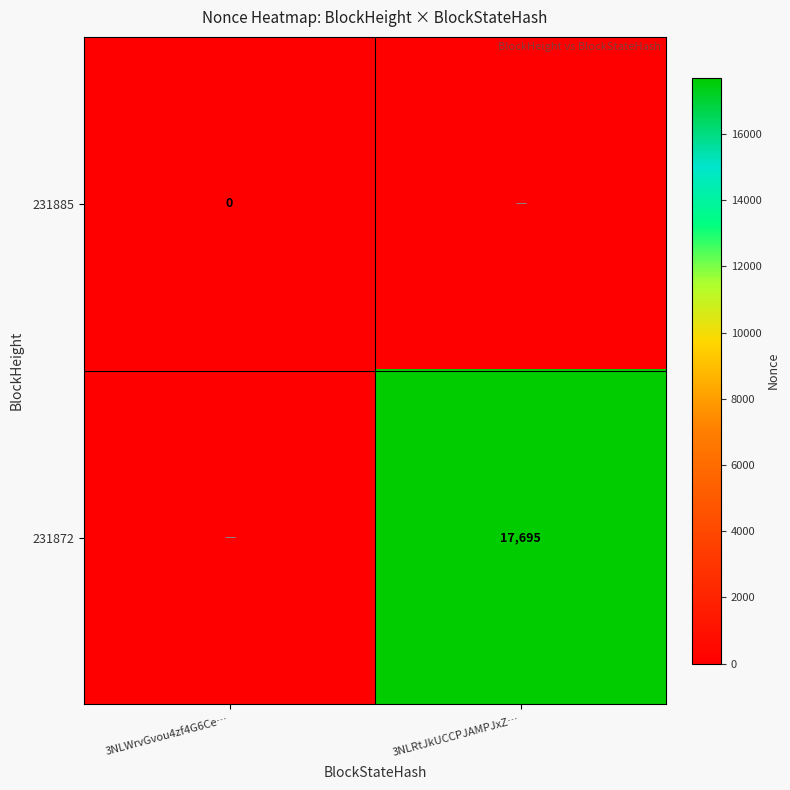

Between 3NLRtJkUCCPJAMPJxZ… and 3NLWrvGvou4zf4G6Ce…, which is larger?

3NLRtJkUCCPJAMPJxZ…